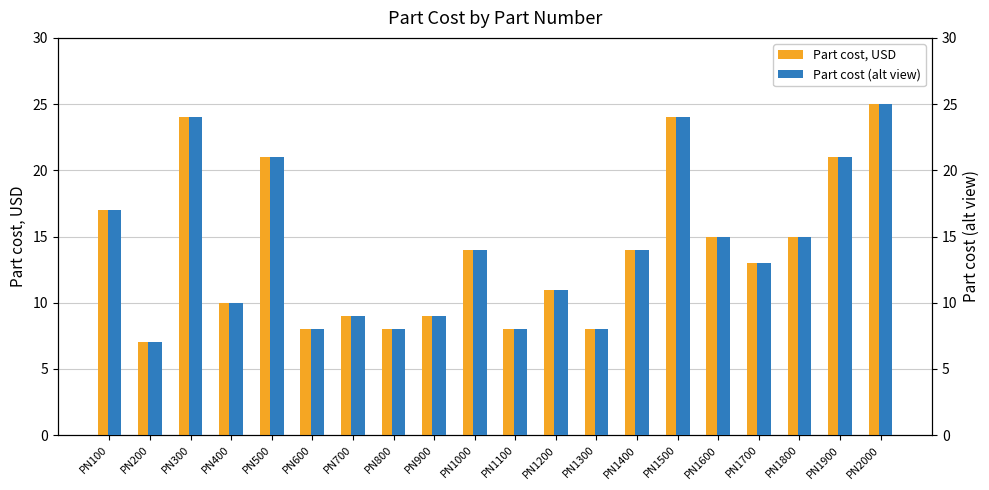

What is the maximum value for Part cost (alt view)?

25